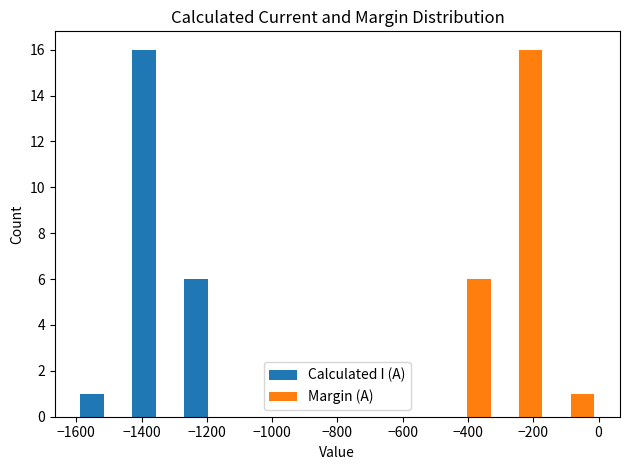

Reading left to right, list every range on the x-axis with the height of the bar of each series over it. Neither the bar edges nor the heights are printed on the chart, so give them approximately, as read against the axes.

-1600 to -1440: Calculated I (A)=1	Margin (A)=0
-1440 to -1280: Calculated I (A)=16	Margin (A)=0
-1280 to -1120: Calculated I (A)=6	Margin (A)=0
-1120 to -960: Calculated I (A)=0	Margin (A)=0
-960 to -800: Calculated I (A)=0	Margin (A)=0
-800 to -640: Calculated I (A)=0	Margin (A)=0
-640 to -480: Calculated I (A)=0	Margin (A)=0
-480 to -320: Calculated I (A)=0	Margin (A)=6
-320 to -160: Calculated I (A)=0	Margin (A)=16
-160 to 0: Calculated I (A)=0	Margin (A)=1